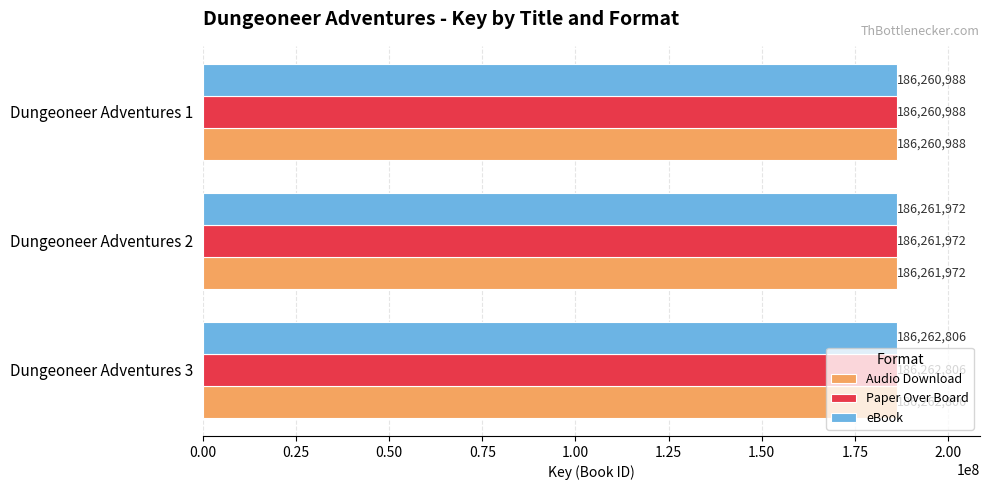

What is the difference between the maximum and minimum values in the eBook series?

1818